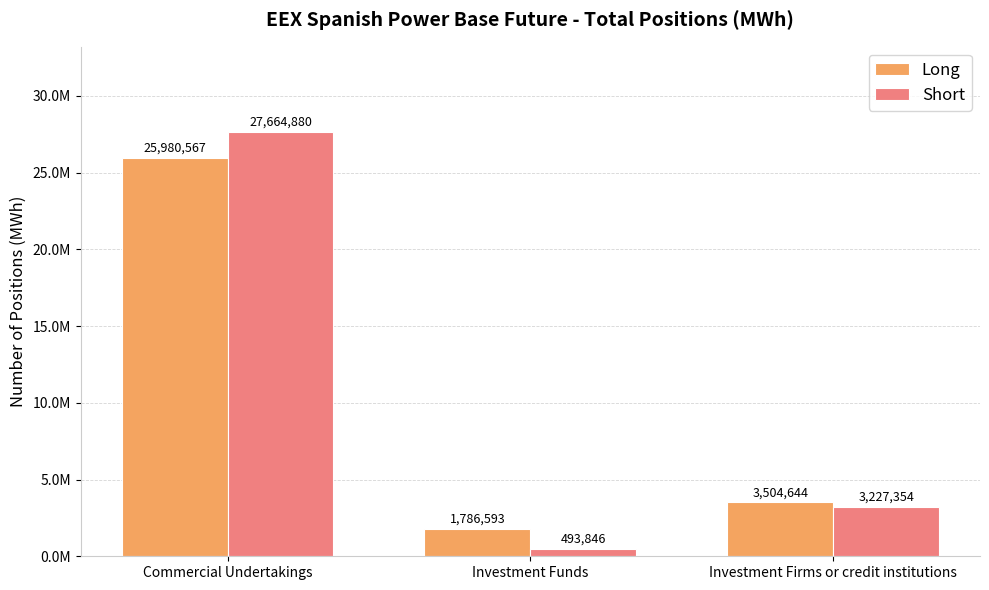

What is the difference between the maximum and minimum values in the Long series?

24193974